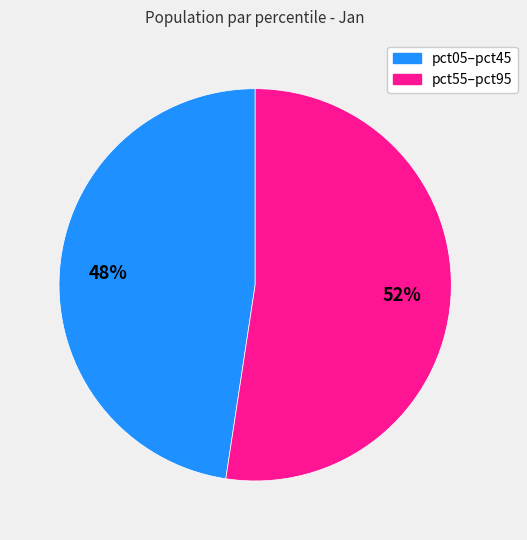

Is there any slice that represents more than half of the pie?

Yes